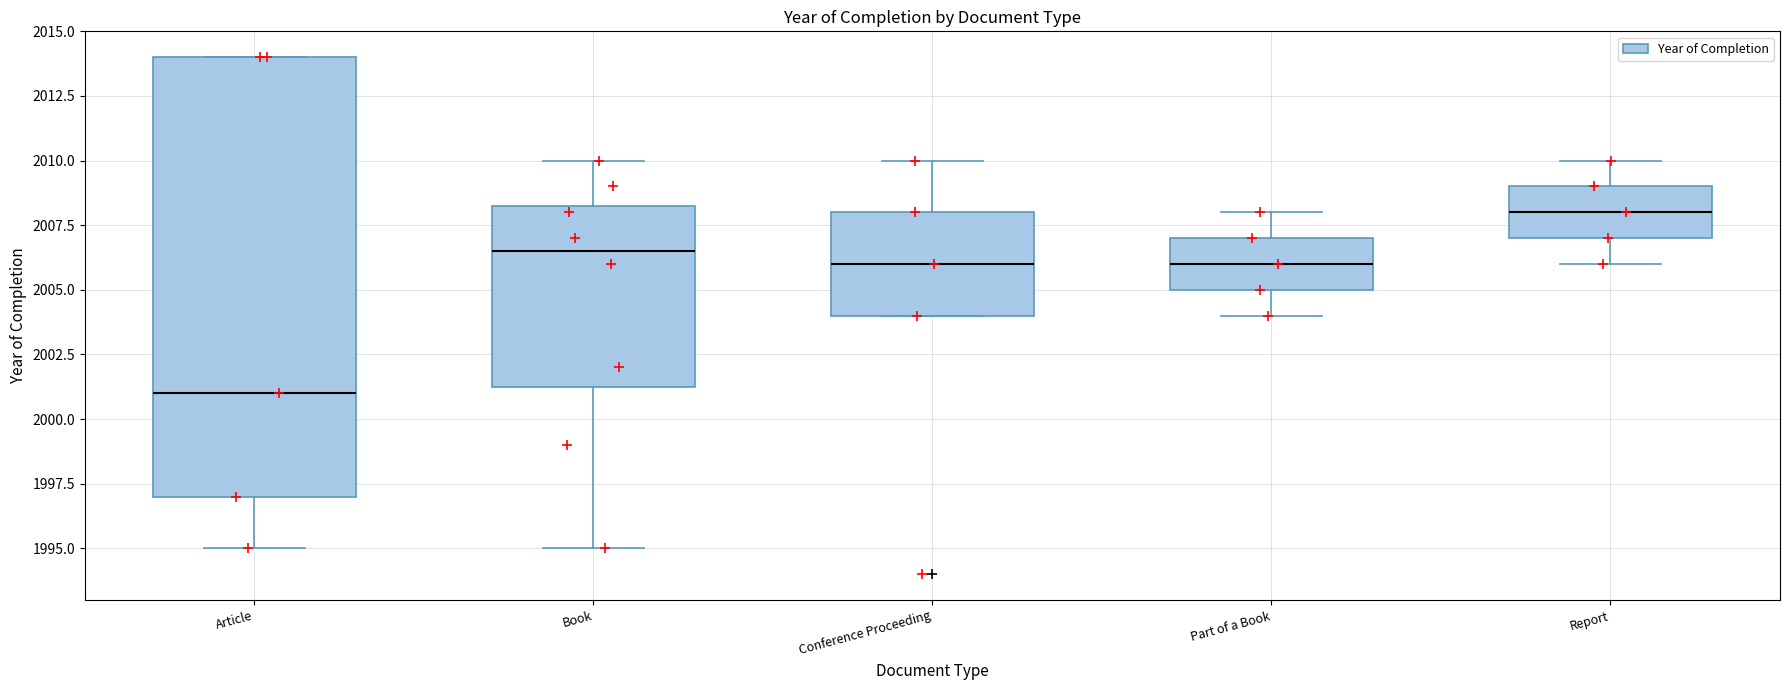

Reading left to right, read every box against the y-axis: the position of its median line, the range the box covers, and the ends of its whiskers. The values are not printed on the chart, so give them approximately, as read against the axis.

Article: median 2001.0, box 1997.0 to 2014.0, whiskers 1995.0 to 2014.0
Book: median 2006.5, box 2001.5 to 2008.5, whiskers 1995.0 to 2010.0
Conference Proceeding: median 2006.0, box 2004.0 to 2008.0, whiskers 2004.0 to 2010.0
Part of a Book: median 2006.0, box 2005.0 to 2007.0, whiskers 2004.0 to 2008.0
Report: median 2008.0, box 2007.0 to 2009.0, whiskers 2006.0 to 2010.0